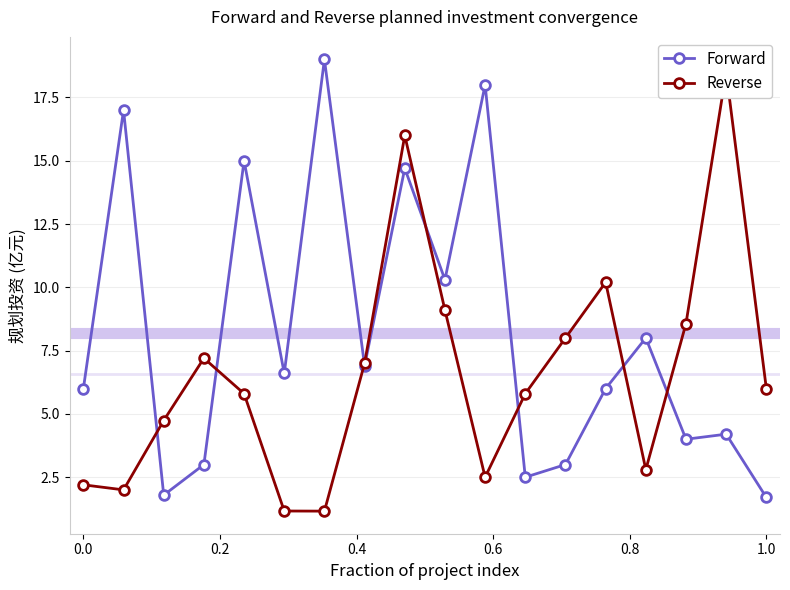

What is the difference between the second highest and second lowest values in the Forward series?

16.2